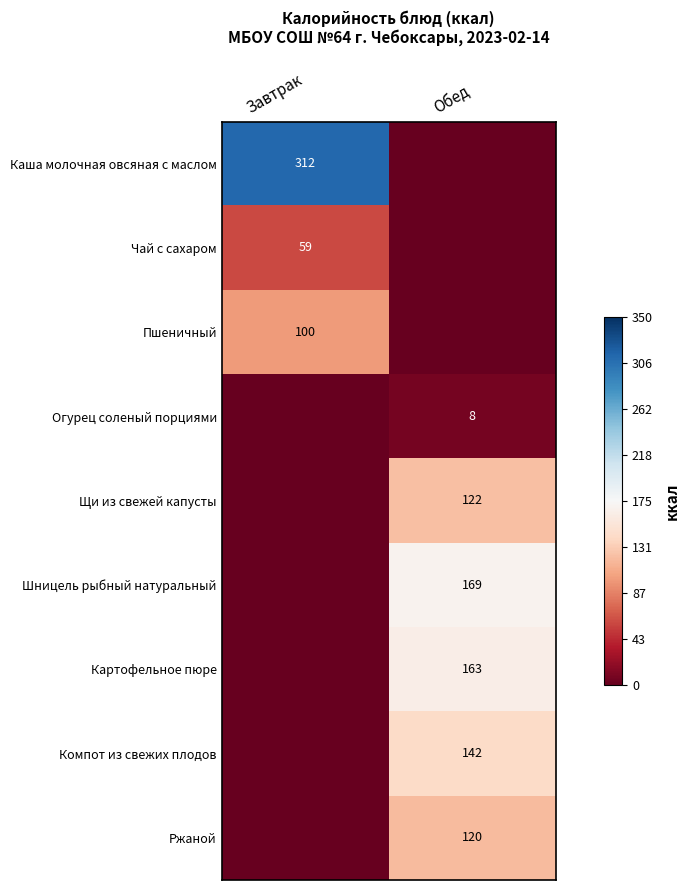

Is the value of Пшеничный at Завтрак greater than the value of Компот из свежих плодов at Обед?

No